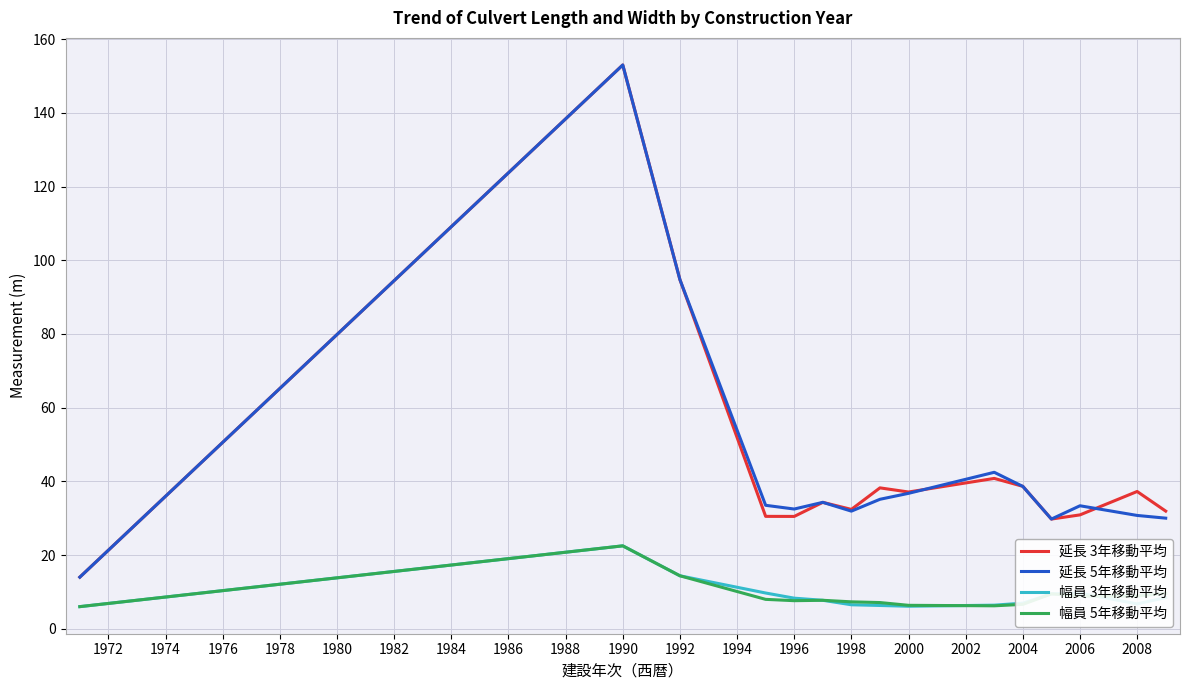

True or false: 幅員 5年移動平均 and 延長 3年移動平均 intersect in this chart.

False